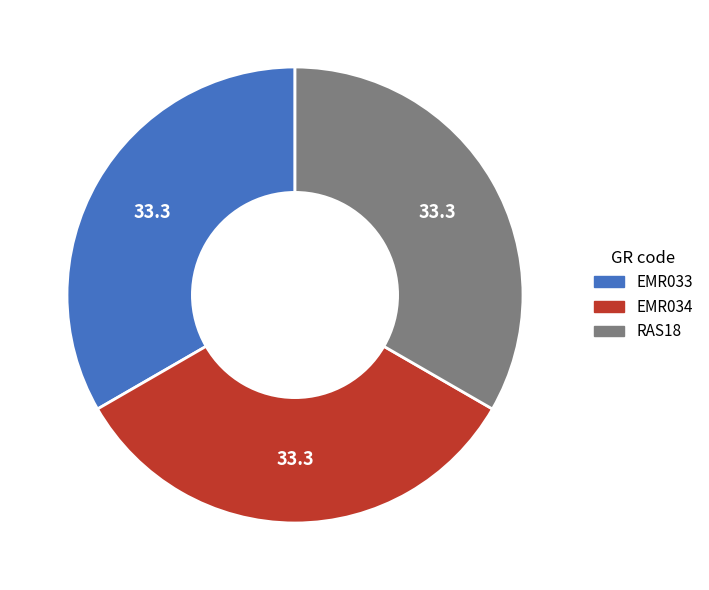

Approximately how many times larger is the value at EMR033 compared to RAS18?

1.0